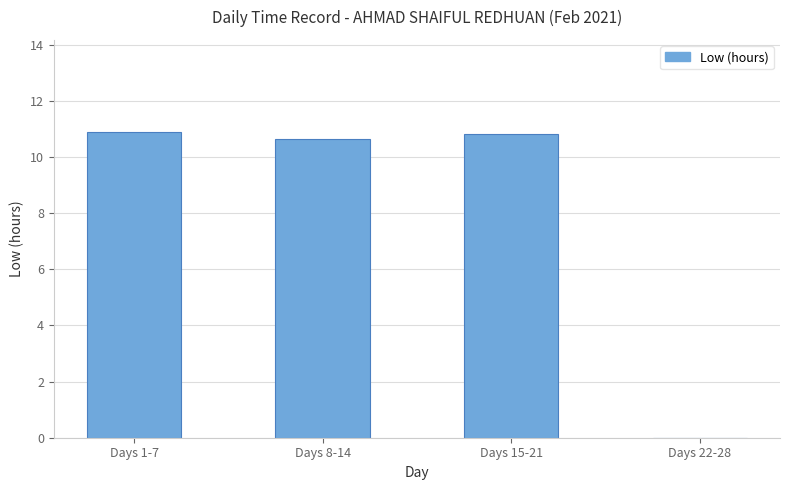

What is the maximum value shown in the chart?

10.9